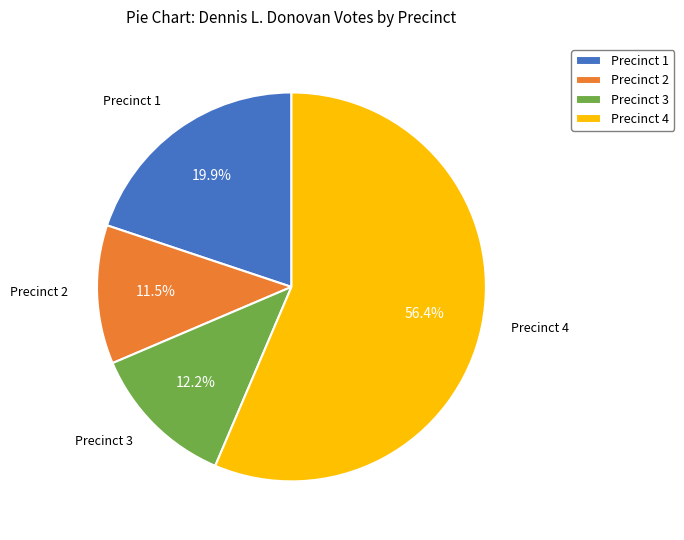

To the nearest percent, what is the difference between the largest and smallest slice percentages?

45%